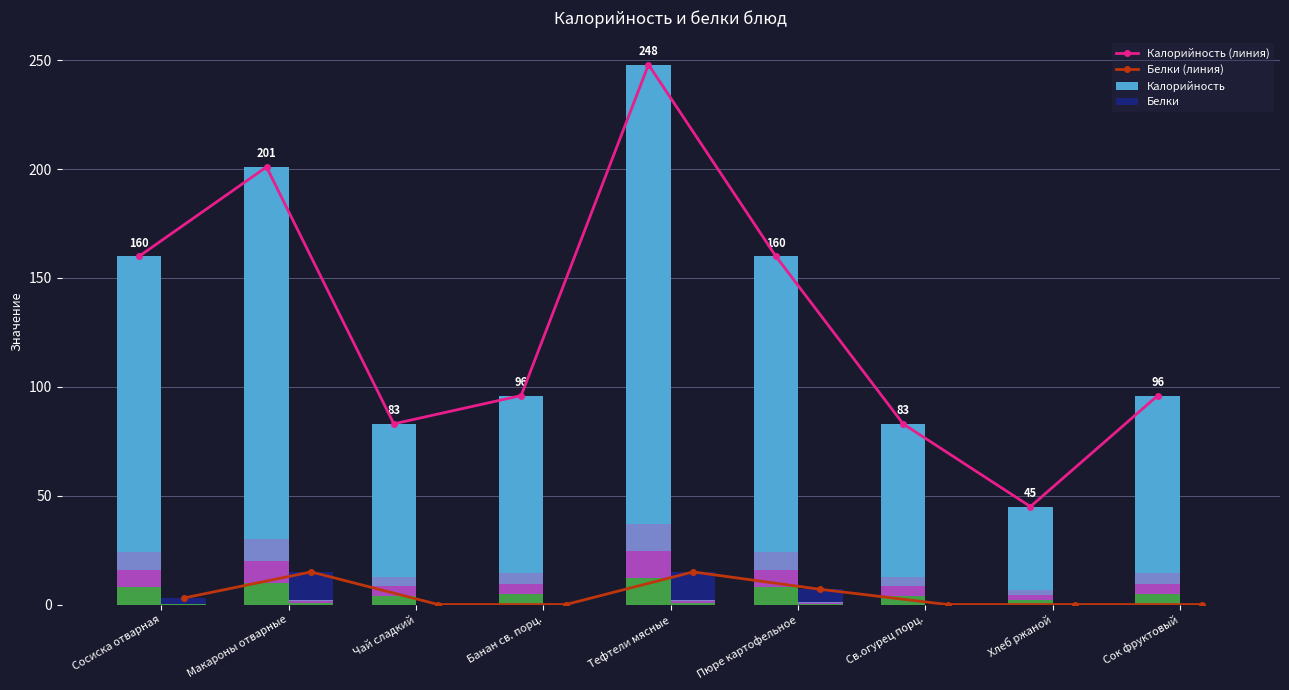

At which label does Калорийность (линия) reach its peak?

Тефтели мясные